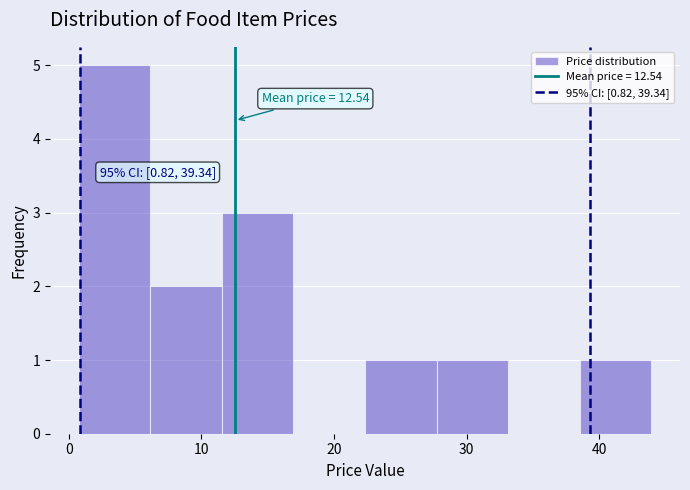

Which range on the x-axis has the tallest bar?

1 to 6